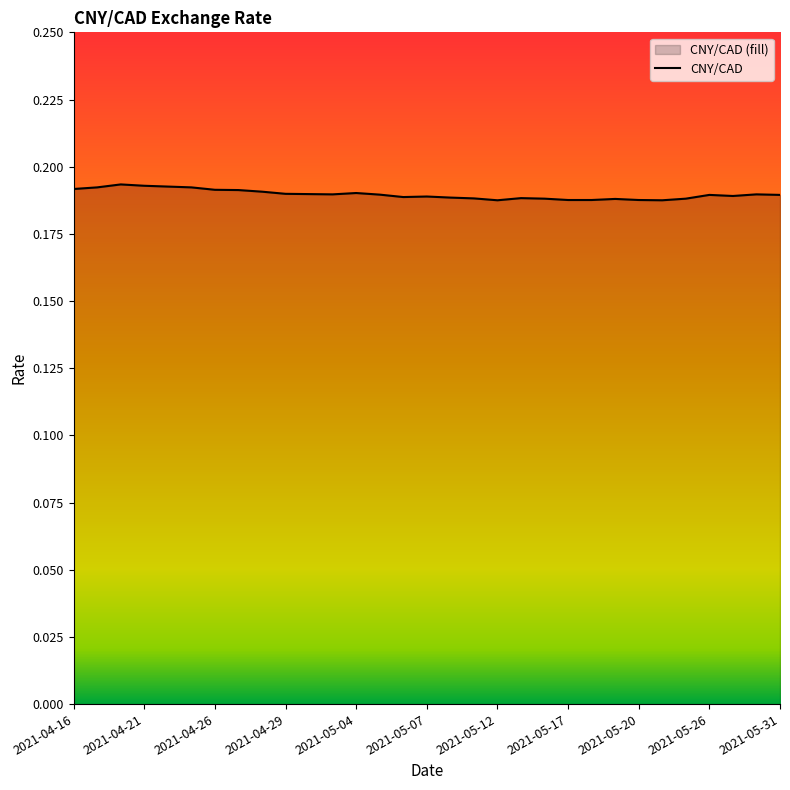

Reading left to right, what are all the values shown in this chart?

2021-04-16=0.2	2021-04-19=0.2	2021-04-20=0.2	2021-04-21=0.2	2021-04-22=0.2	2021-04-23=0.2	2021-04-26=0.2	2021-04-27=0.2	2021-04-28=0.2	2021-04-29=0.2	2021-04-30=0.2	2021-05-03=0.2	2021-05-04=0.2	2021-05-05=0.2	2021-05-06=0.2	2021-05-07=0.2	2021-05-10=0.2	2021-05-11=0.2	2021-05-12=0.2	2021-05-13=0.2	2021-05-14=0.2	2021-05-17=0.2	2021-05-18=0.2	2021-05-19=0.2	2021-05-20=0.2	2021-05-21=0.2	2021-05-25=0.2	2021-05-26=0.2	2021-05-27=0.2	2021-05-28=0.2	2021-05-31=0.2